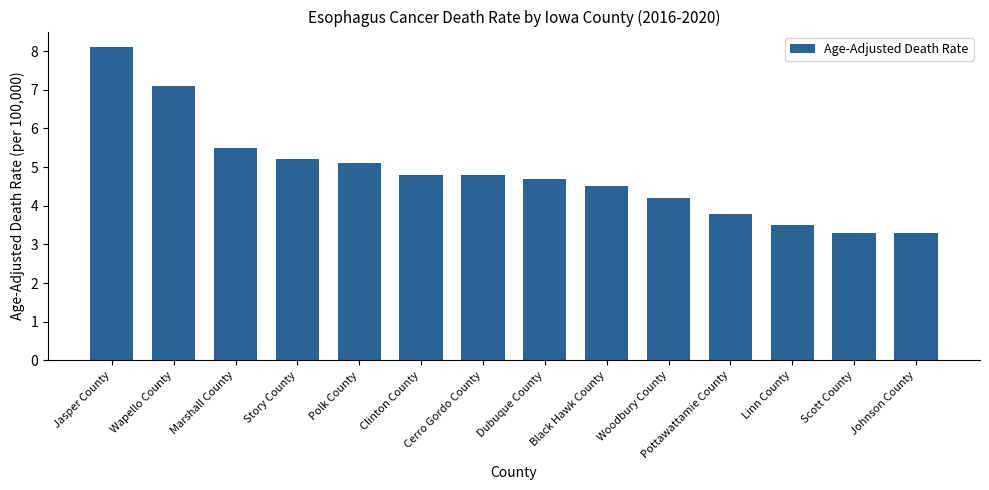

What is the greatest value displayed?

8.1